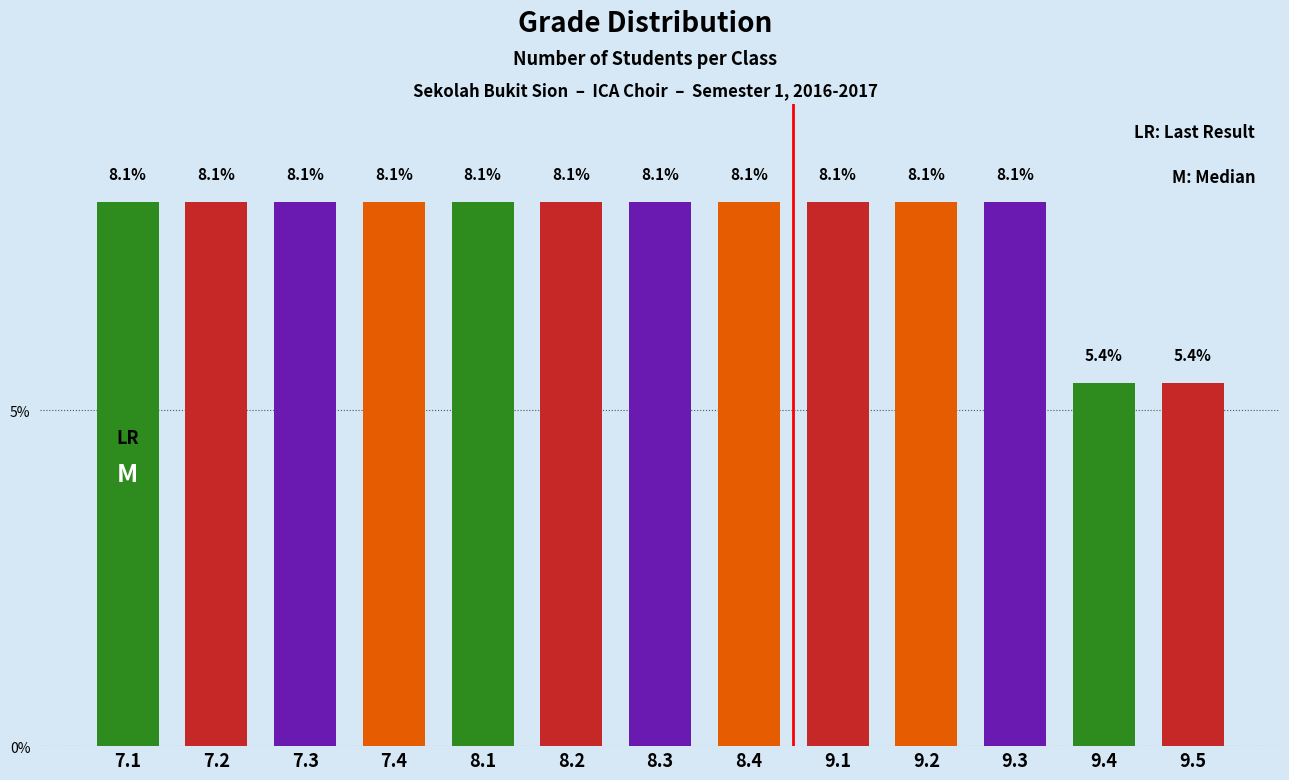

Reading right to left, transcribe all the data shown in this chart.

5.4	5.4	8.1	8.1	8.1	8.1	8.1	8.1	8.1	8.1	8.1	8.1	8.1